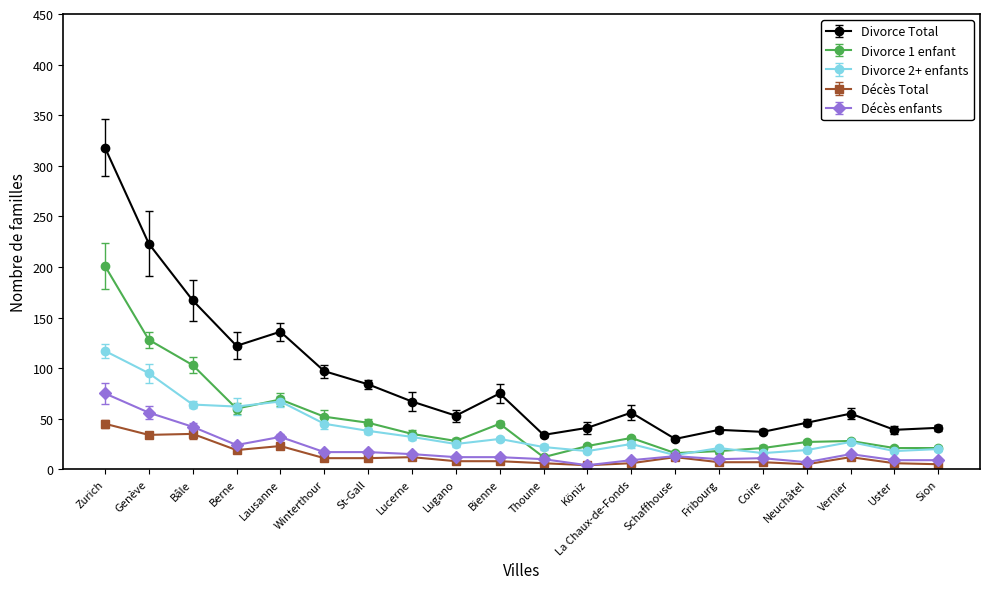

Which series has the widest spread of values?

Divorce Total